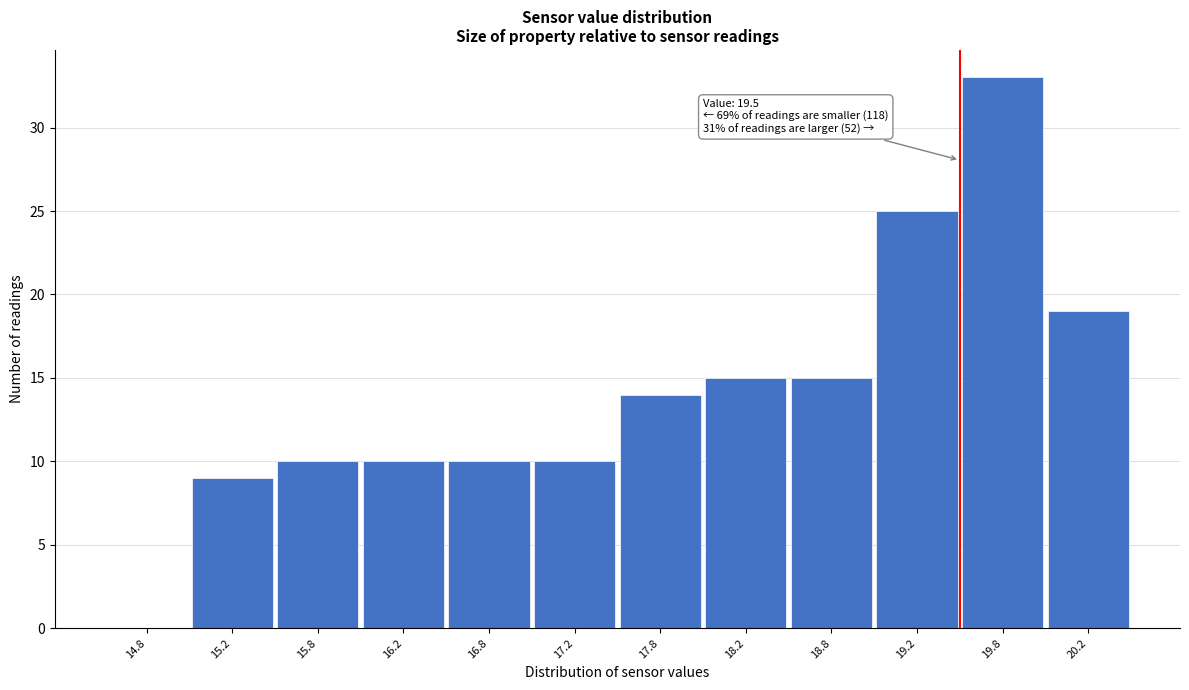

Which range on the x-axis has the tallest bar?

19.5 to 20.0